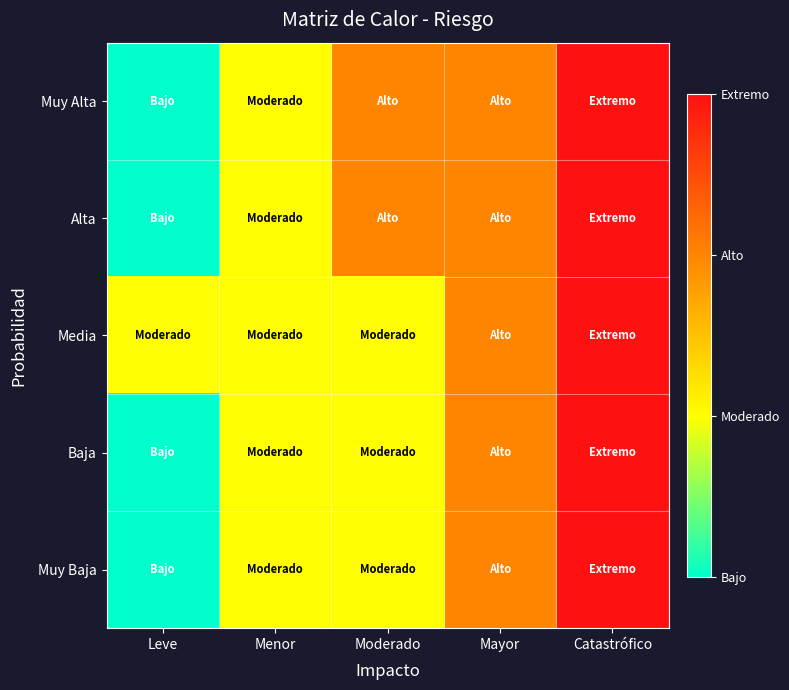

Reading left to right, transcribe all the data shown in this chart.

Muy Alta: Leve=1	Menor=2	Moderado=3	Mayor=3	Catastrófico=4
Alta: Leve=1	Menor=2	Moderado=3	Mayor=3	Catastrófico=4
Media: Leve=2	Menor=2	Moderado=2	Mayor=3	Catastrófico=4
Baja: Leve=1	Menor=2	Moderado=2	Mayor=3	Catastrófico=4
Muy Baja: Leve=1	Menor=2	Moderado=2	Mayor=3	Catastrófico=4